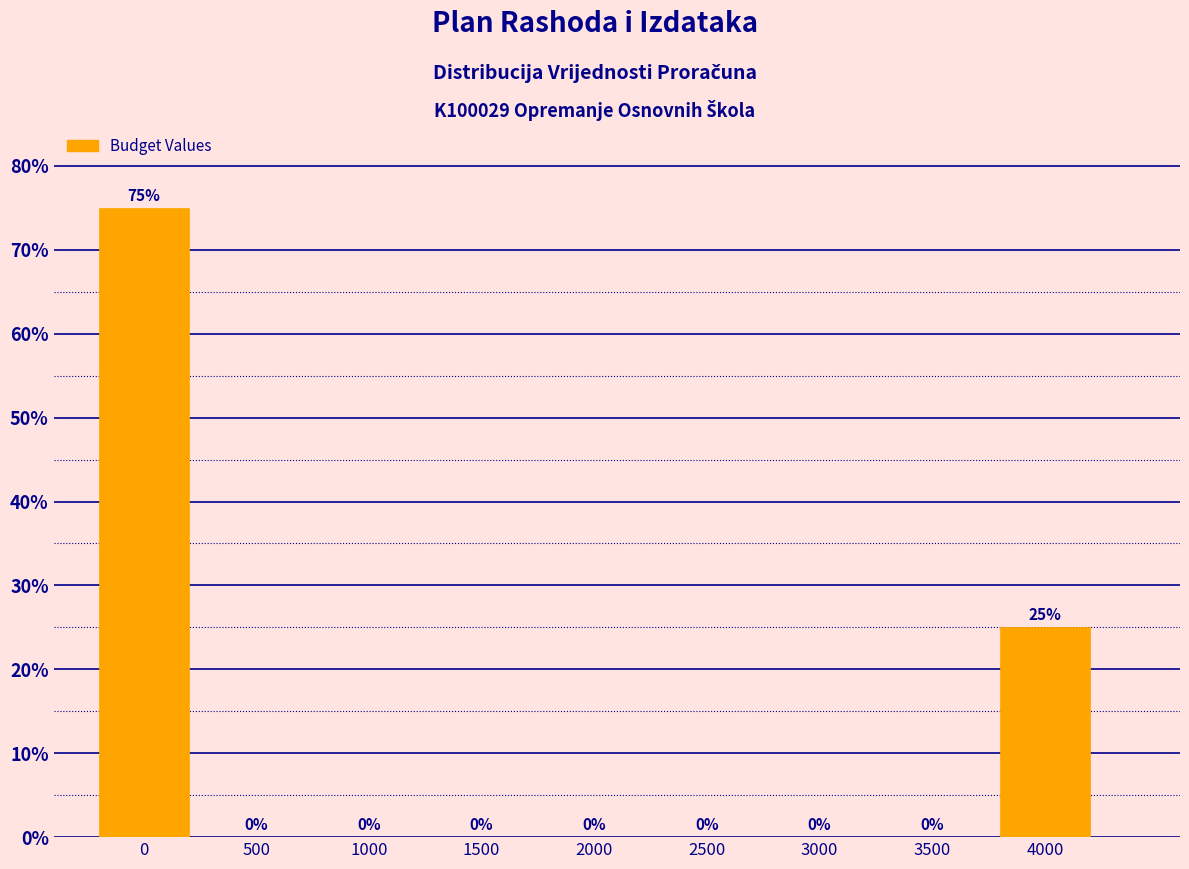

Reading left to right, what are all the values shown in this chart?

0=75	500=0	1000=0	1500=0	2000=0	2500=0	3000=0	3500=0	4000=25